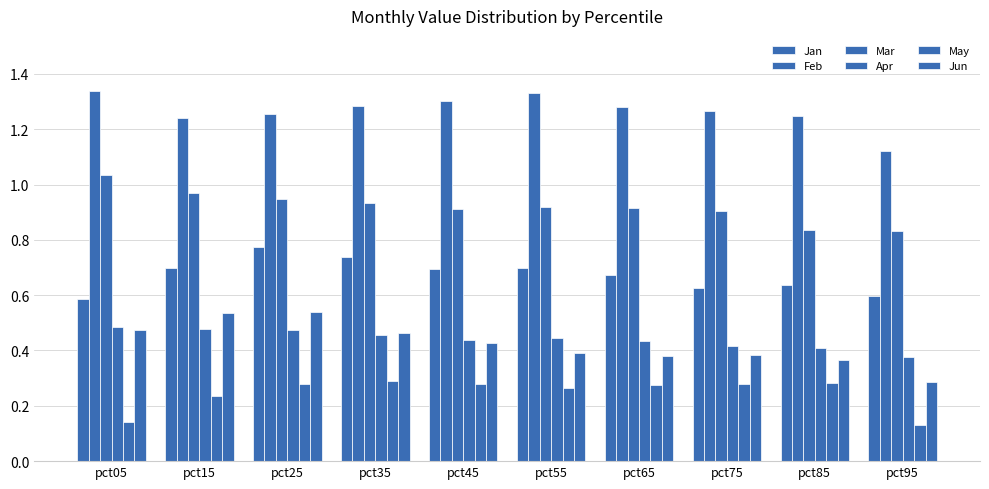

List the labels in order of Feb value, largest first.

pct05, pct55, pct45, pct35, pct65, pct75, pct25, pct85, pct15, pct95